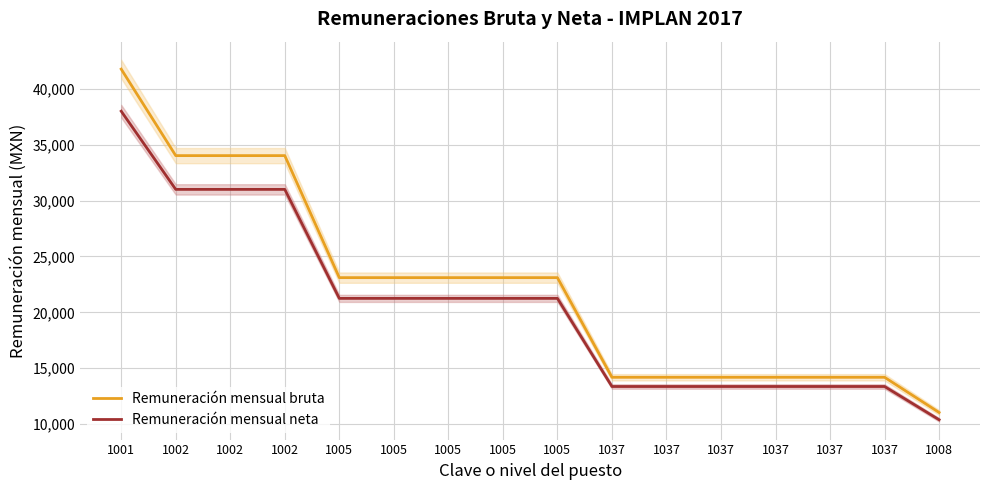

What is the difference between the highest and lowest values at 1037?

824.2